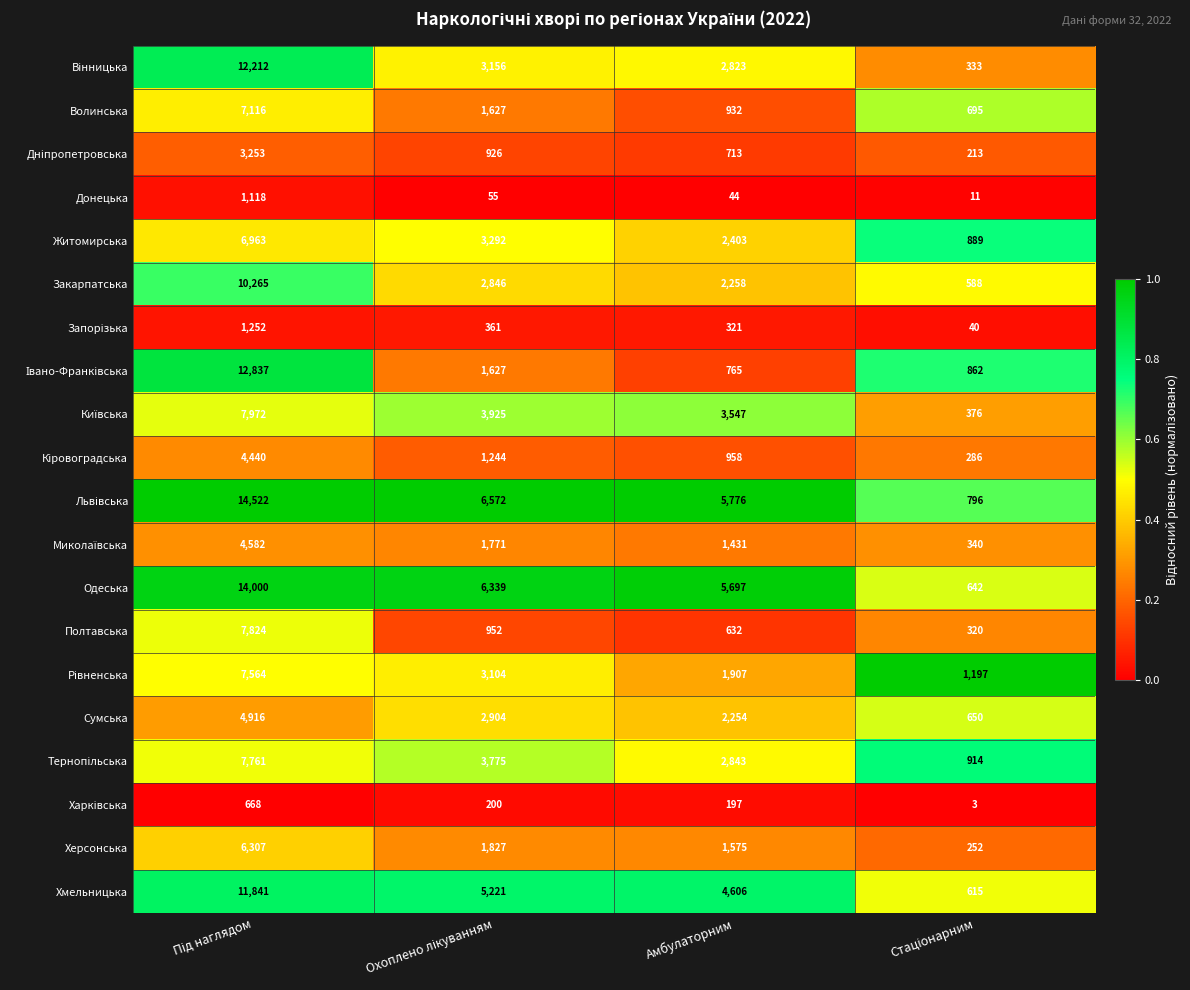

What is the total value across all series at Амбулаторним?

41682